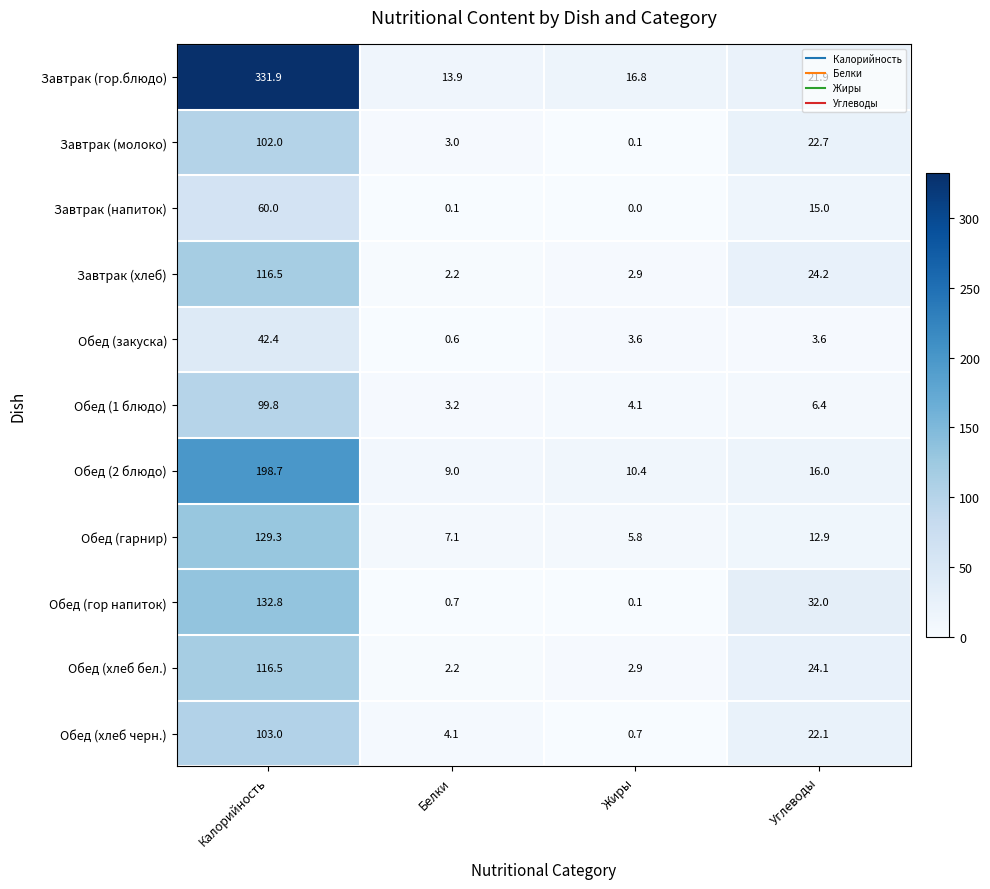

What is the total value across all series at Калорийность?

1432.9